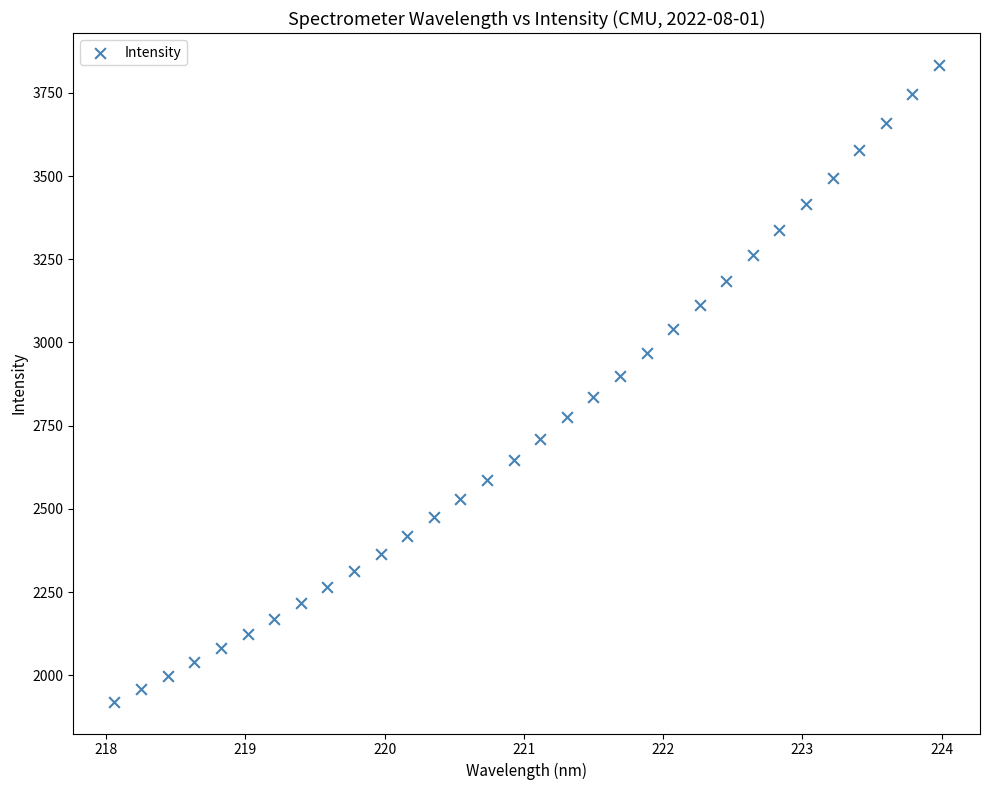

What is the range of X values (max minus min)?

5.9